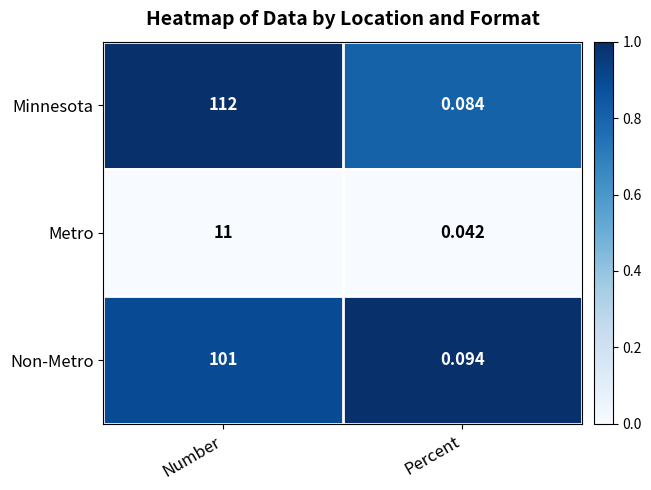

Rank the series by their maximum value, from highest to lowest.

Minnesota, Non-Metro, Metro